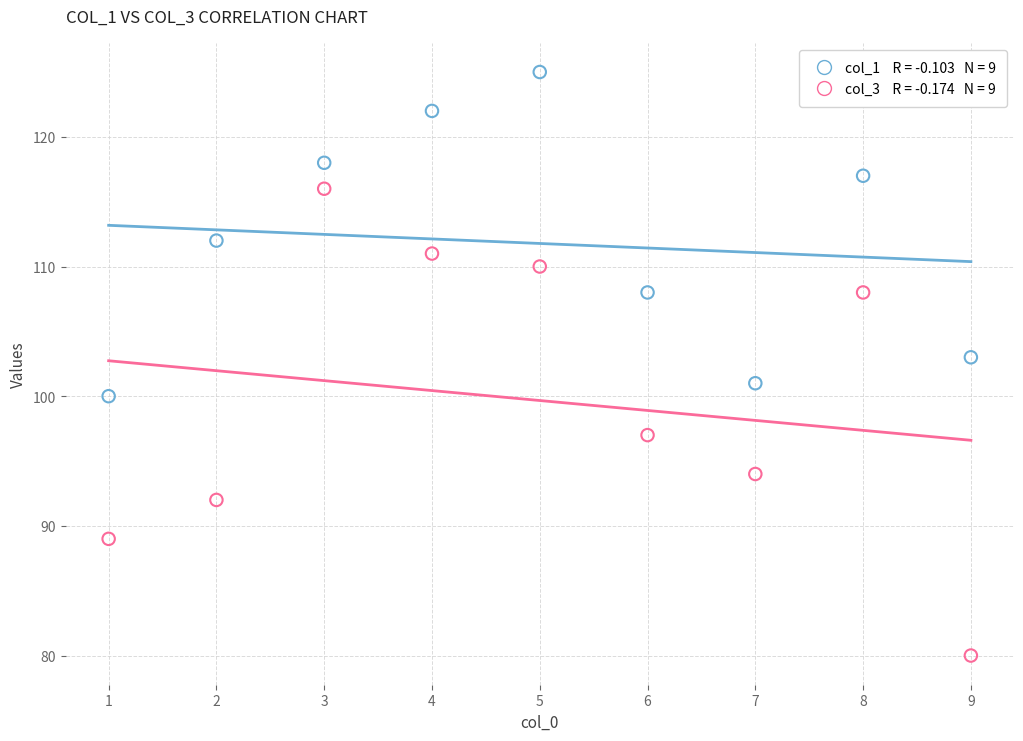

Across all data points, what is the range of X values (max minus min)?

8